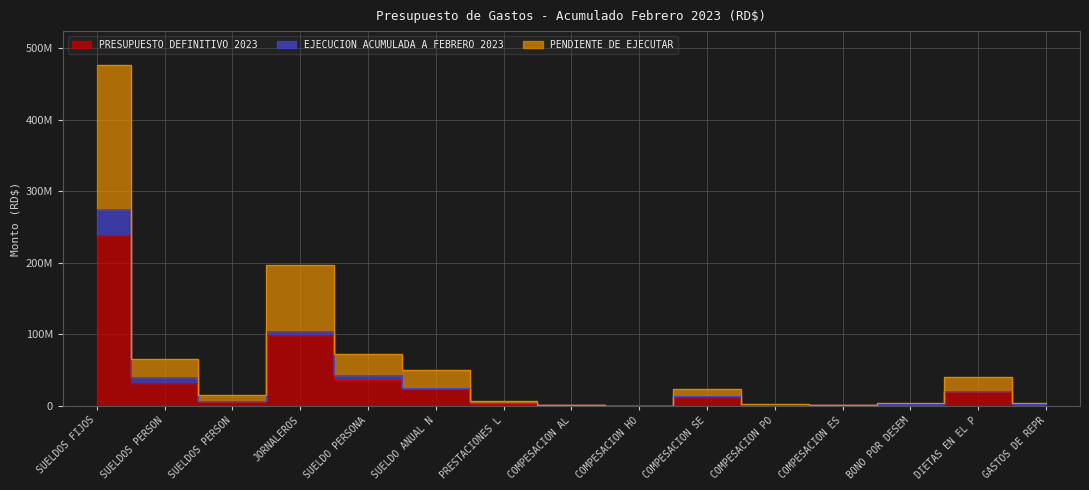

At which label is PRESUPUESTO DEFINITIVO 2023 closest to 119000000?

JORNALEROS